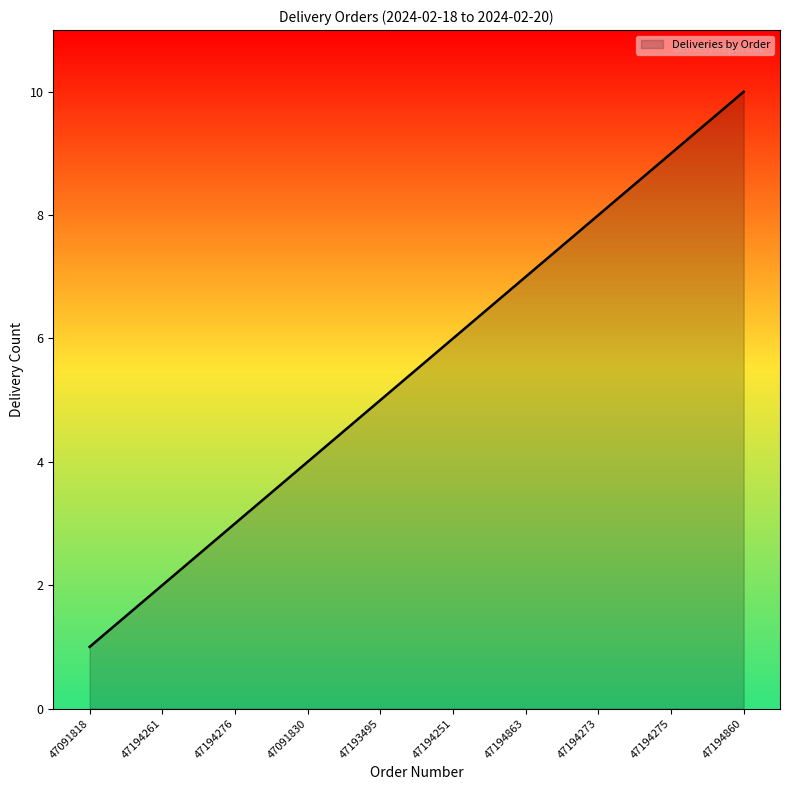

What position from the left is 47194860?

10